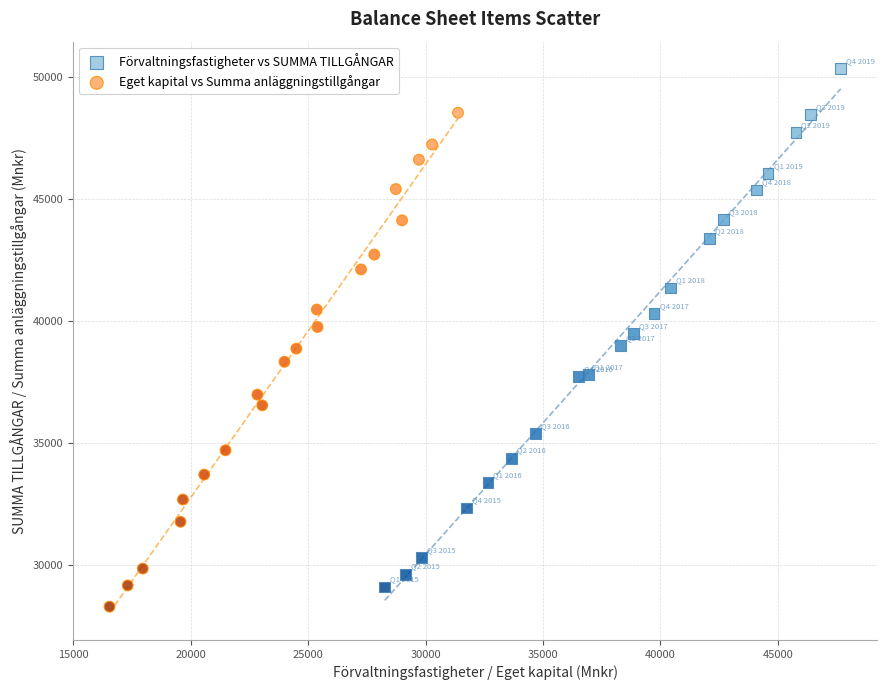

Which series has the largest Y range (max minus min)?

Förvaltningsfastigheter vs SUMMA TILLGÅNGAR